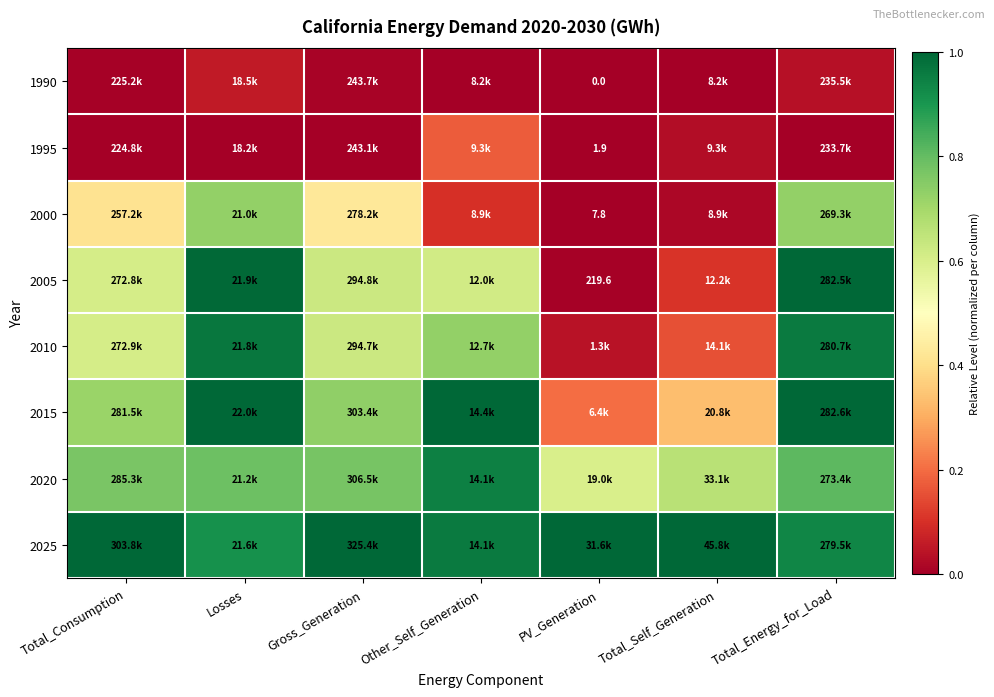

Is the value of 2010 at Total_Consumption greater than the value of 1990 at Losses?

Yes